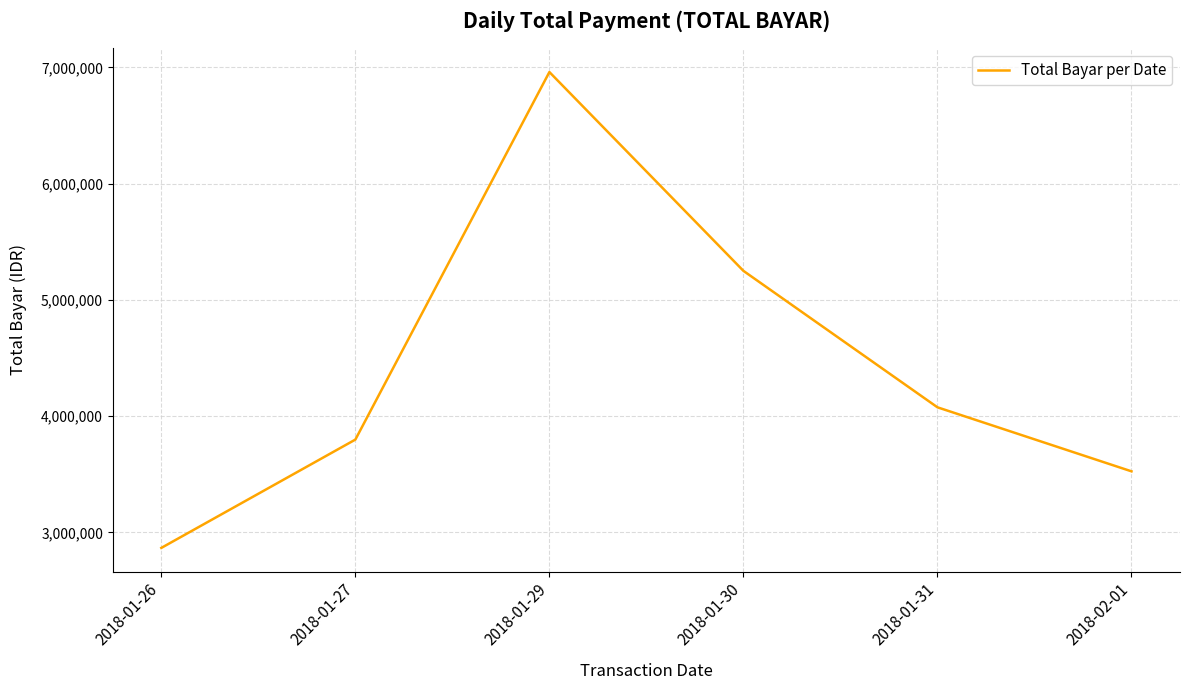

What is the smallest value displayed?

2867464